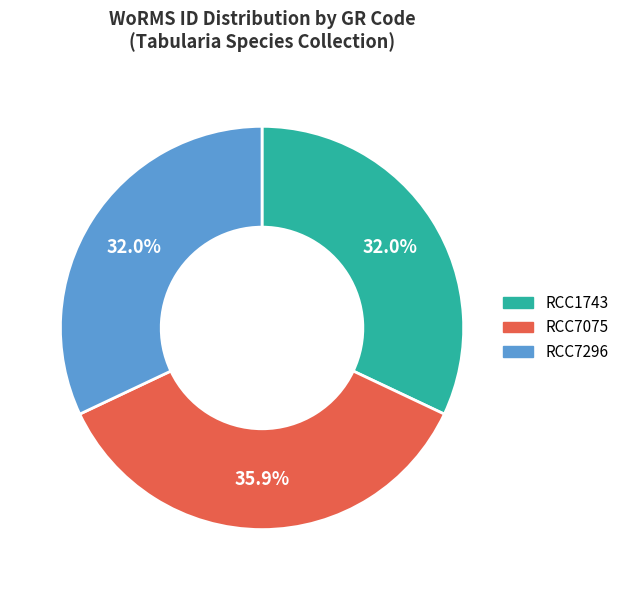

Combined, what portion of the pie is RCC7075 and RCC1743?

68.0%